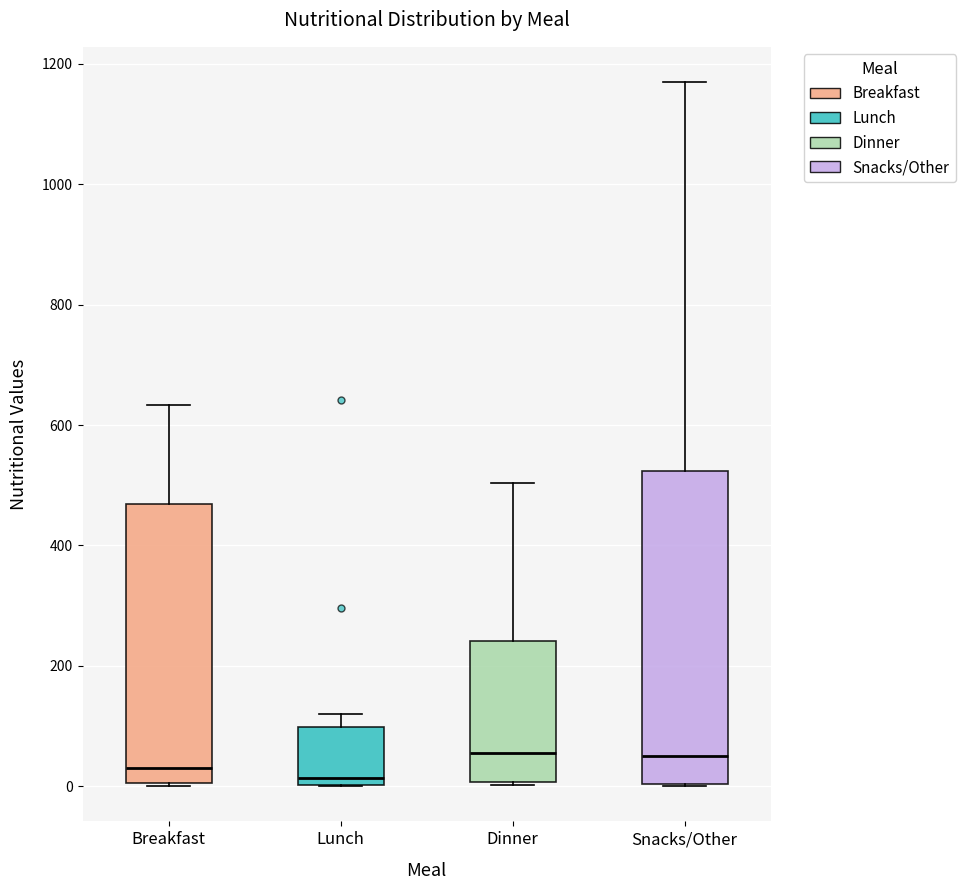

Reading left to right, transcribe this box plot: for each box, give where its median line is, the range the box spans, and where its two whiskers end, as read against the y-axis. The values are not printed on the chart, so give them approximately, as read against the axis.

Breakfast: median 20, box 0 to 460, whiskers 0 to 640
Lunch: median 20, box 0 to 100, whiskers 0 to 120
Dinner: median 60, box 0 to 240, whiskers 0 to 500
Snacks/Other: median 40, box 0 to 520, whiskers 0 to 1180